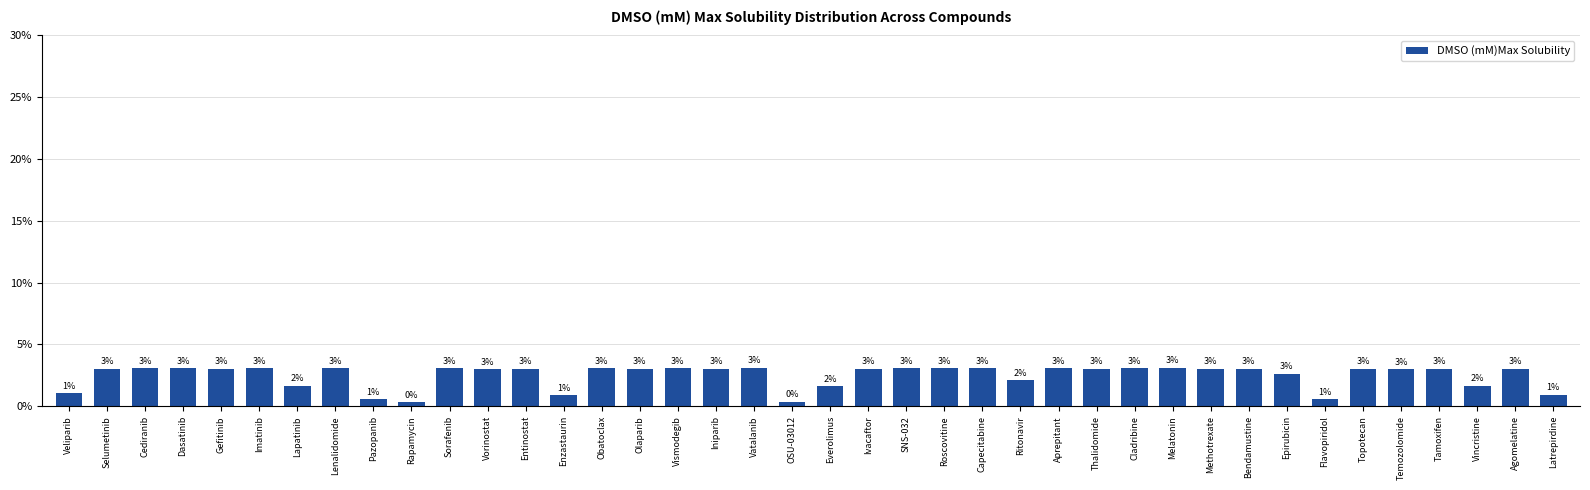

How many distinct data groups are displayed?

1